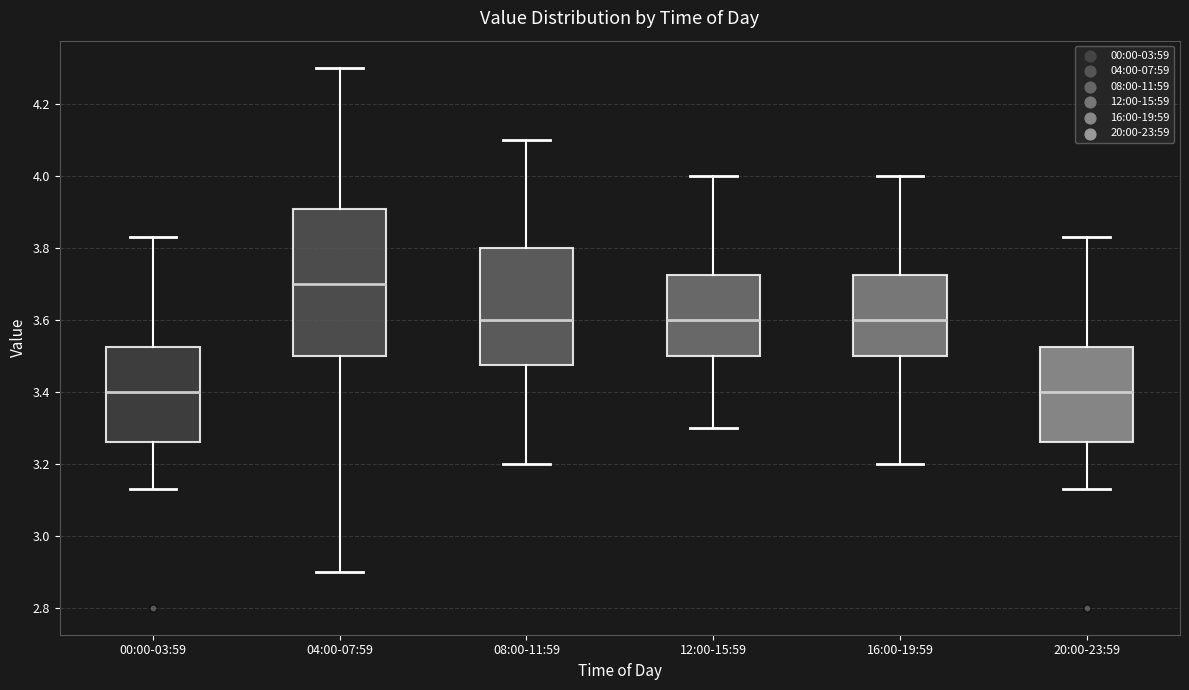

Where is the upper edge of the box for 12:00-15:59 on the y-axis? The values are not printed on the chart, so give them approximately, as read against the axis.

3.72